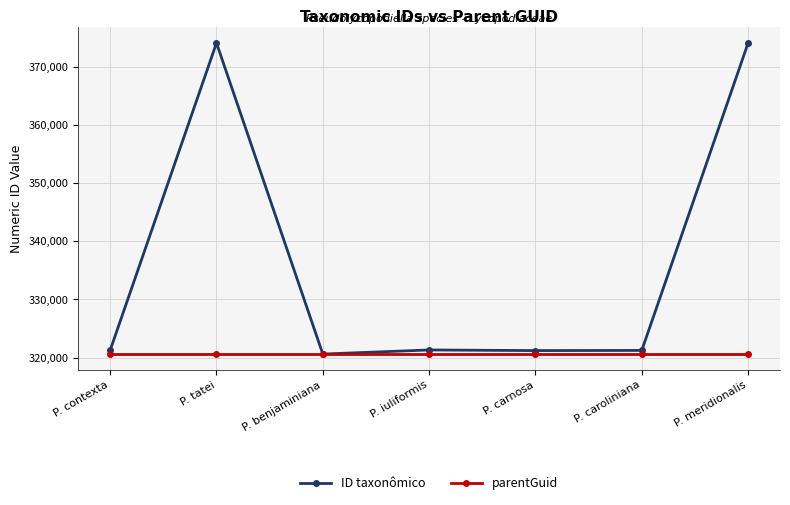

What is the smallest value displayed?

320582